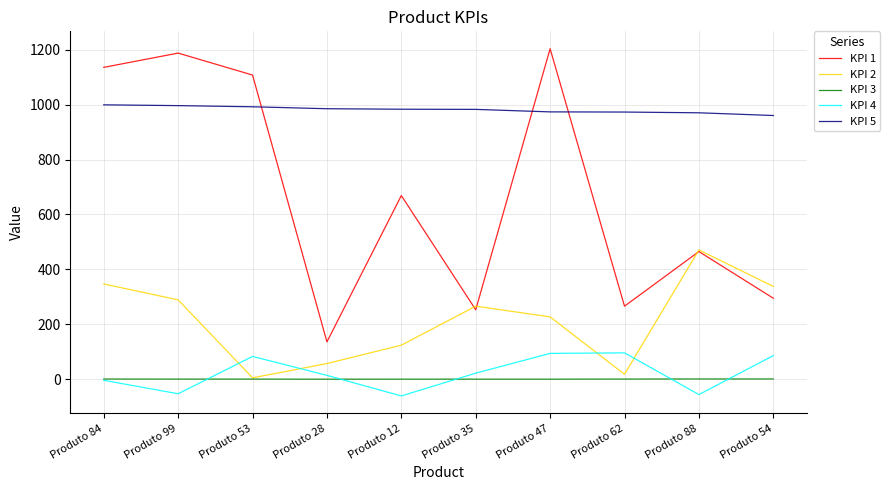

Which series has the largest total across all categories?

KPI 5